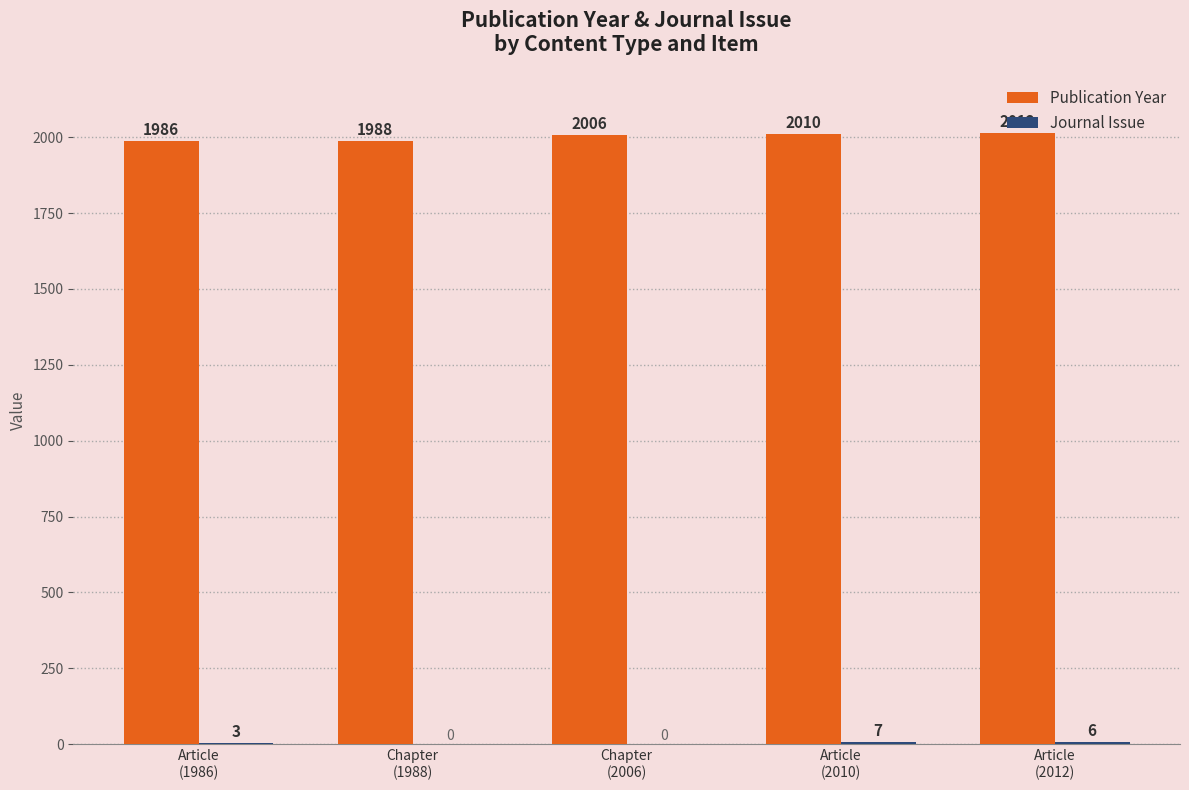

Which series has the largest total across all categories?

Publication Year